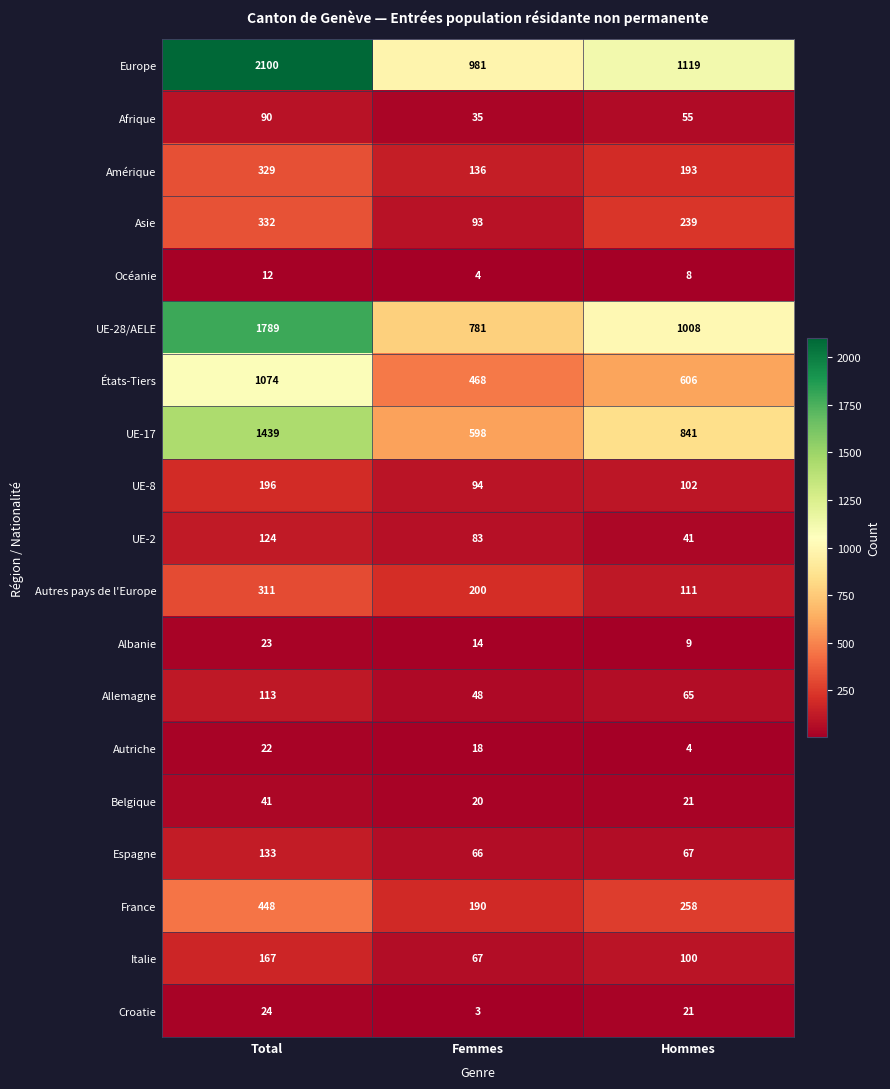

What value does the UE-17 series have at Total?

1439